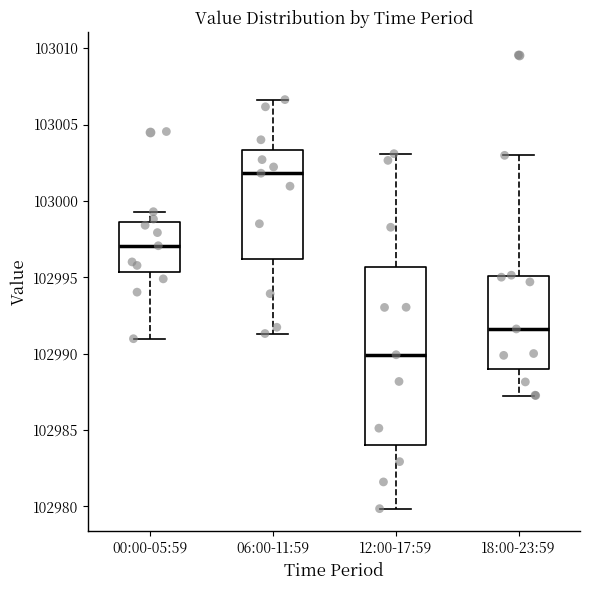

Reading left to right, read every box against the y-axis: the position of its median line, the range the box covers, and the ends of its whiskers. The values are not printed on the chart, so give them approximately, as read against the axis.

00:00-05:59: median 102997.0, box 102995.5 to 102998.5, whiskers 102991.0 to 102999.5
06:00-11:59: median 103002.0, box 102996.0 to 103003.5, whiskers 102991.5 to 103006.5
12:00-17:59: median 102990.0, box 102984.0 to 102995.5, whiskers 102980.0 to 103003.0
18:00-23:59: median 102991.5, box 102989.0 to 102995.0, whiskers 102987.5 to 103003.0